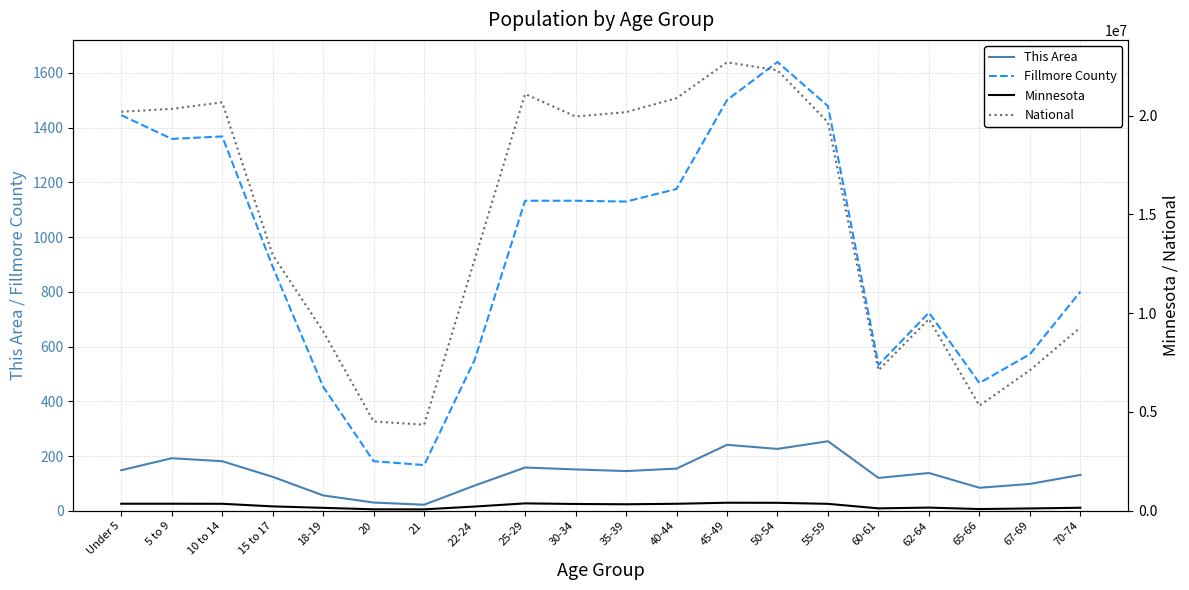

Is it true that Fillmore County equals 1479 at 55-59?

True